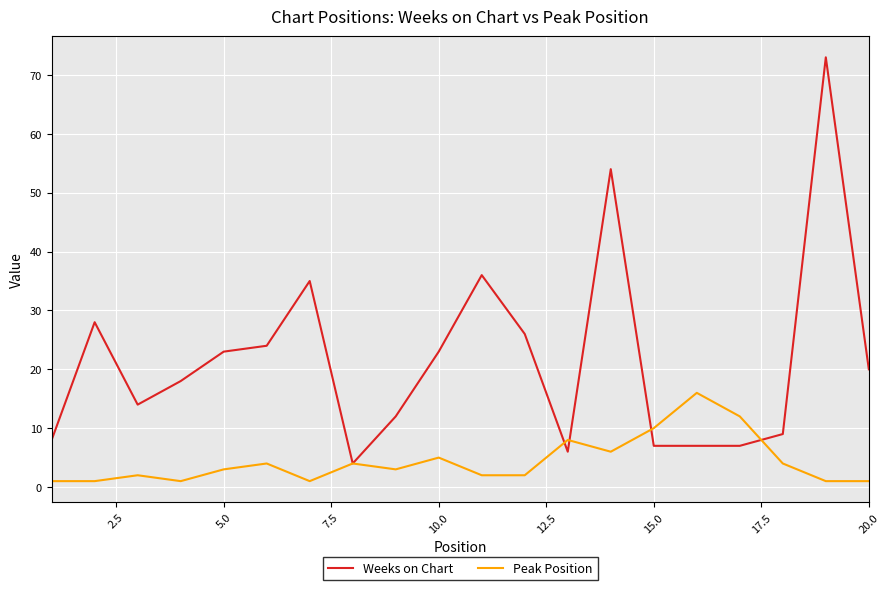

True or false: Weeks on Chart and Peak Position cross at least once.

True